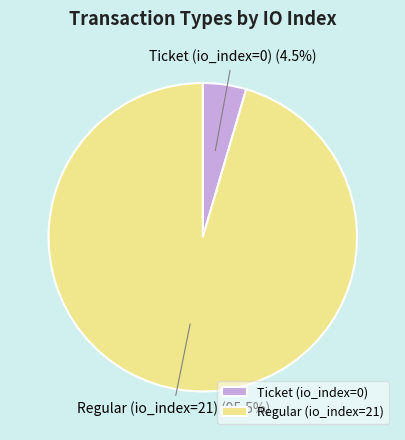

Count the number of slices in the pie.

2